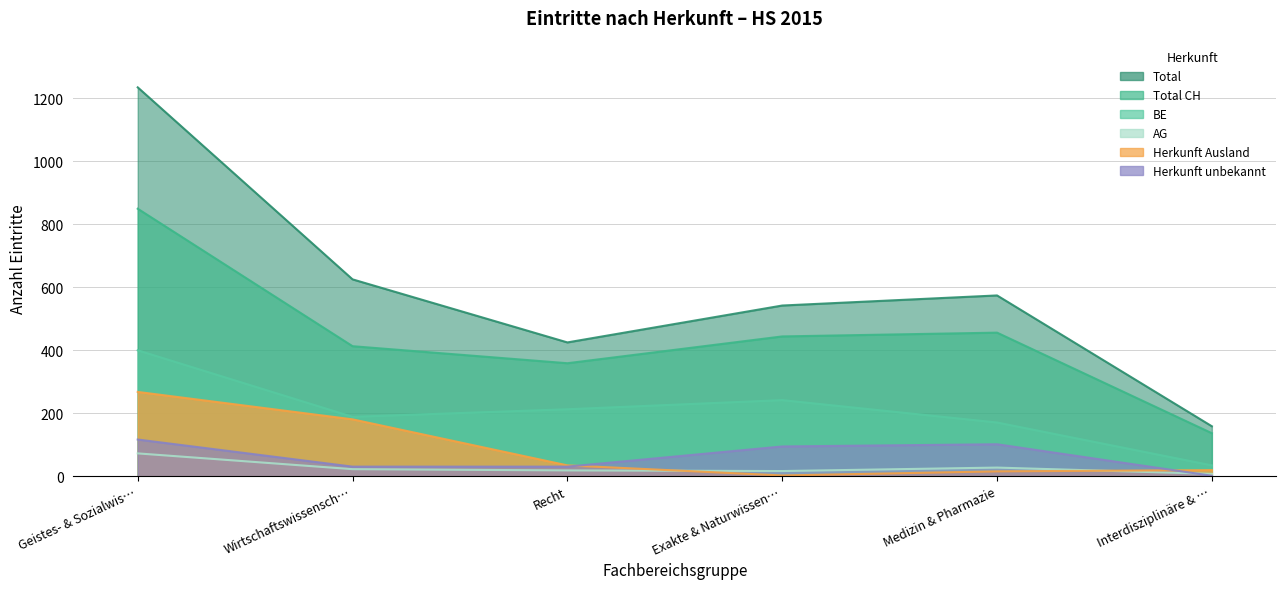

Is it true that BE equals 35 at Interdisziplinäre & …?

True